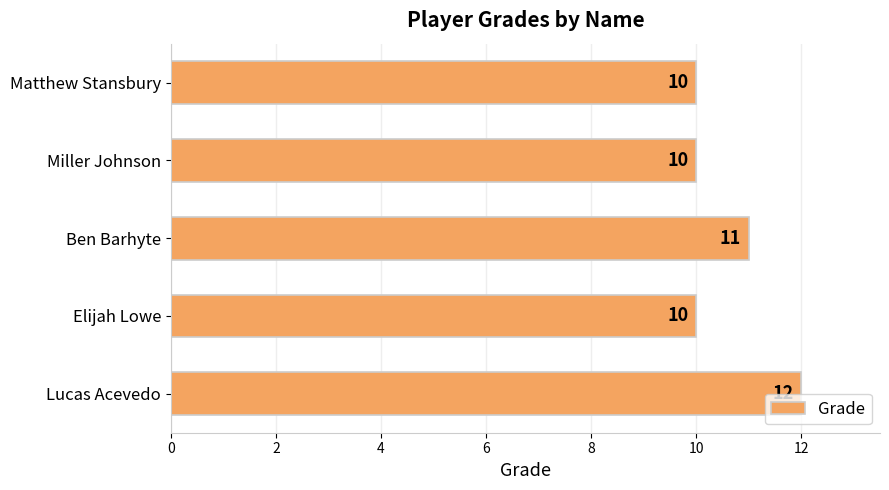

How many data points does each series have?

5